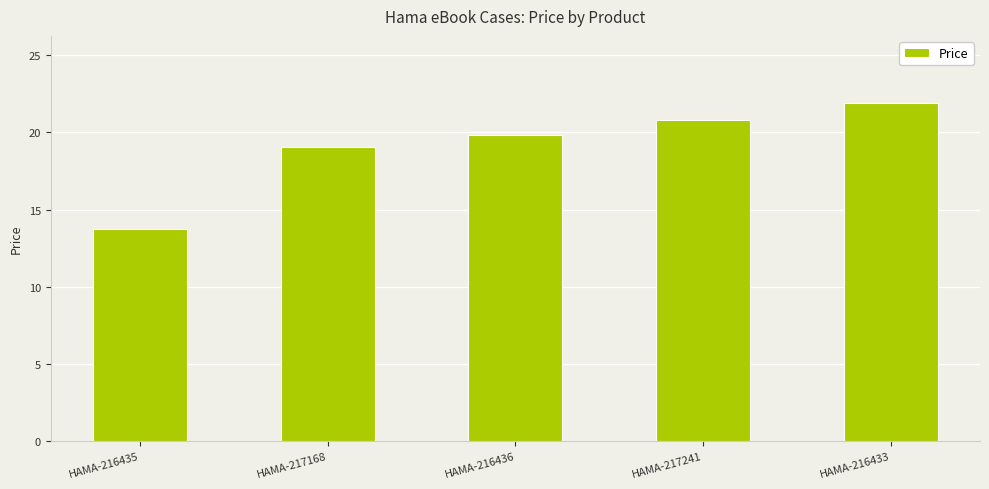

List the labels in order of value, largest first.

HAMA-216433, HAMA-217241, HAMA-216436, HAMA-217168, HAMA-216435